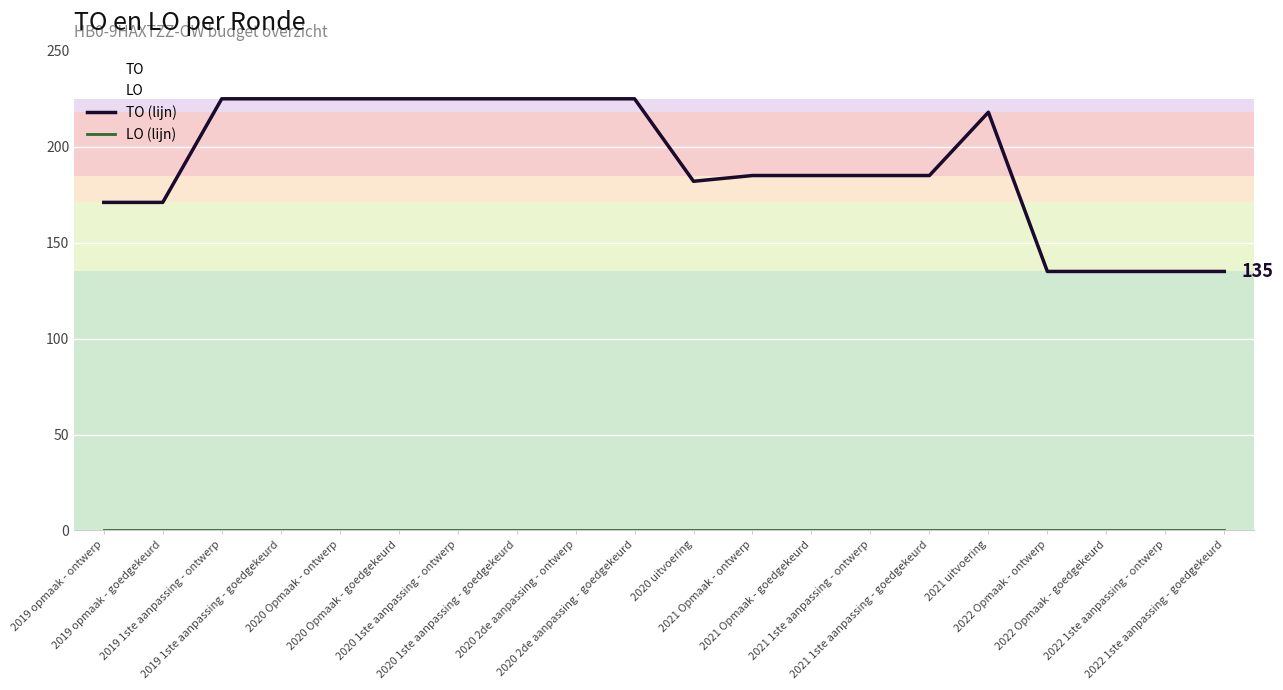

True or false: TO (lijn) and LO (lijn) cross at least once.

False